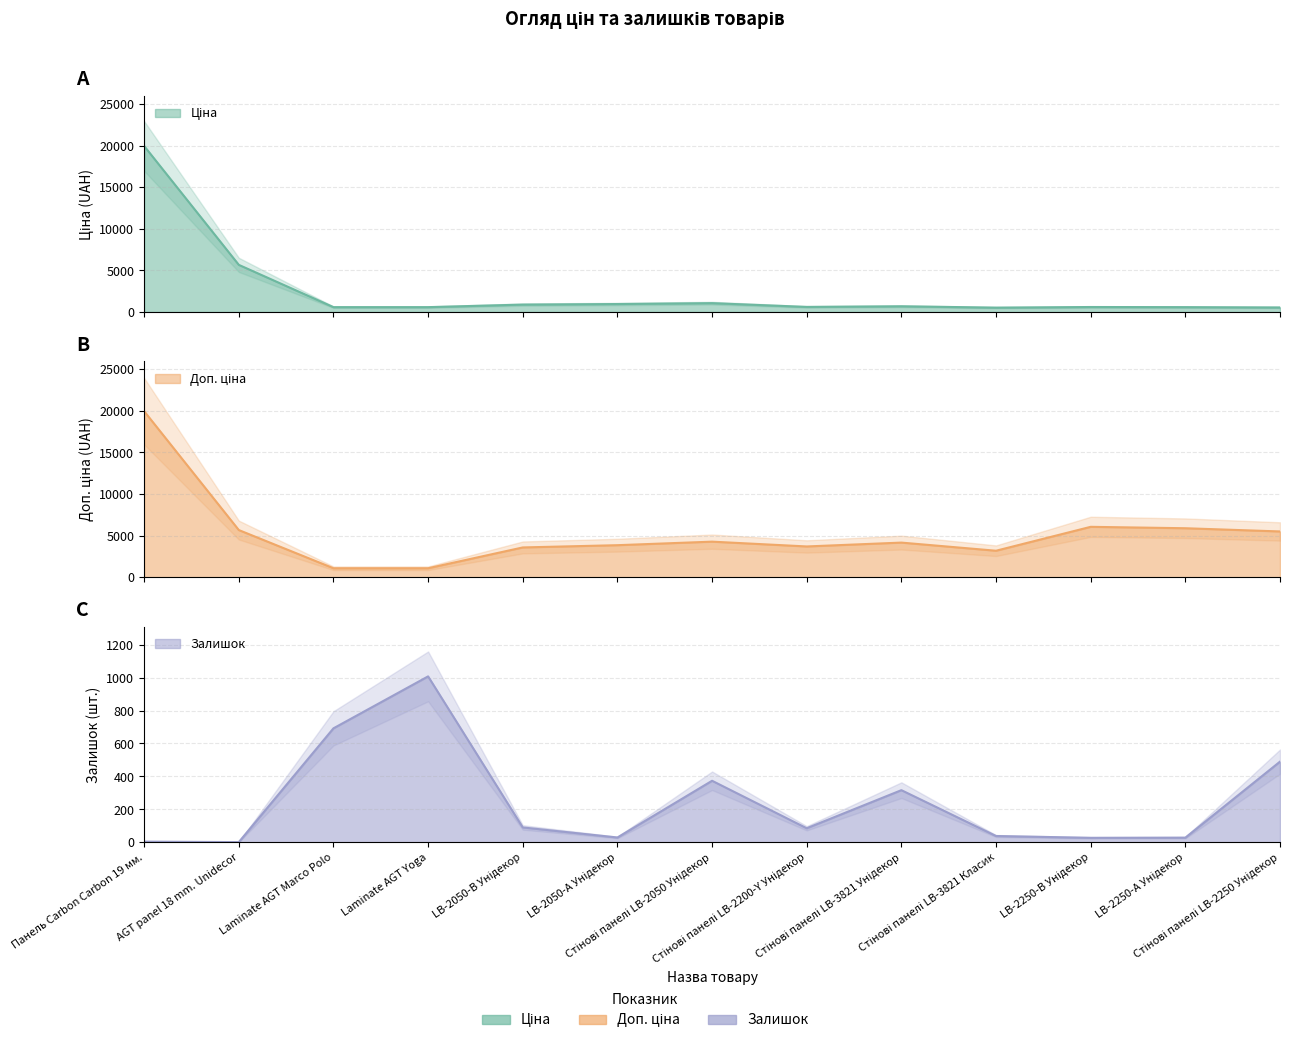

True or false: Доп. ціна and Ціна intersect in this chart.

False